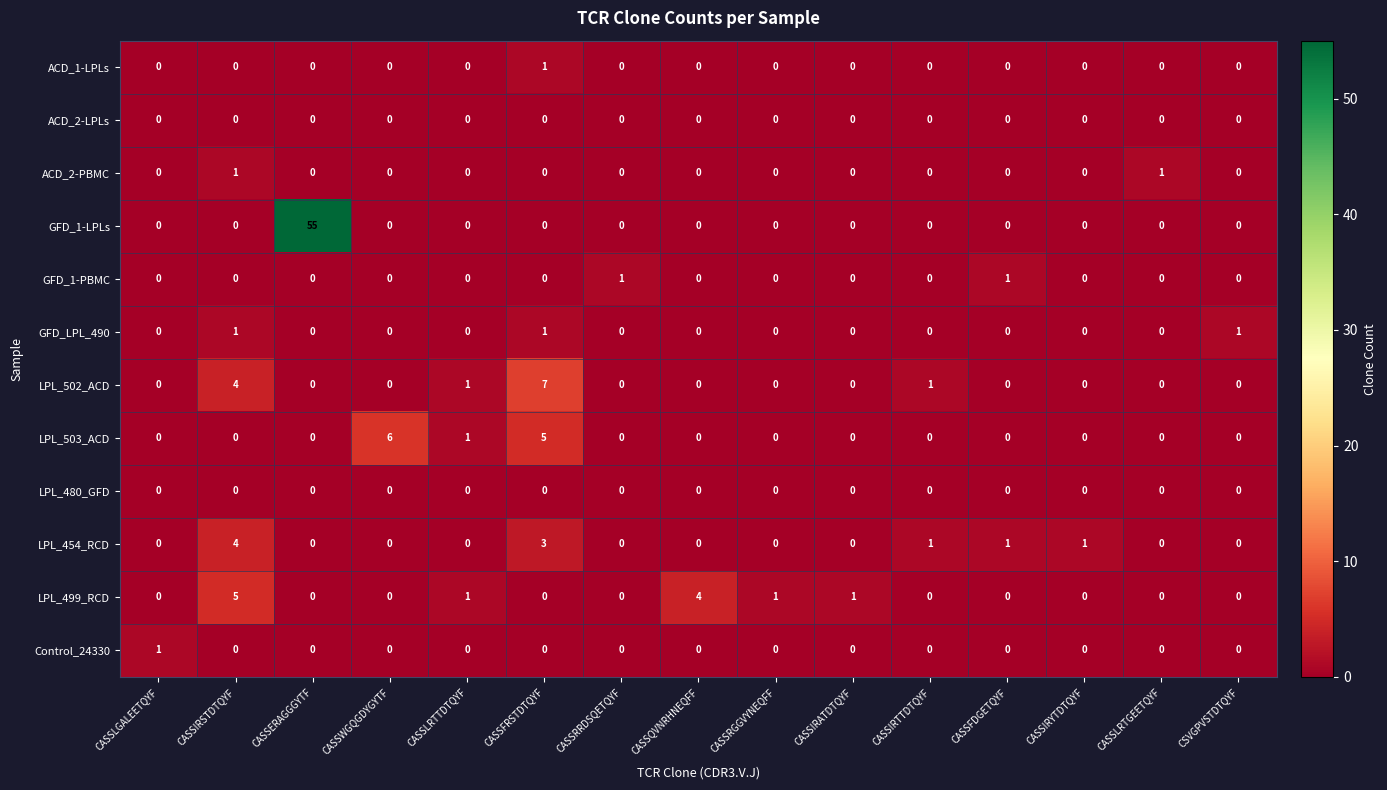

Which series has the widest spread of values?

GFD_1-LPLs